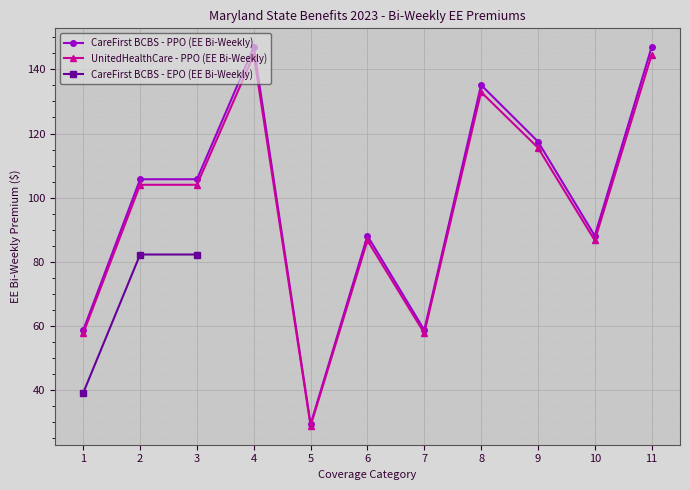

How many interior local valleys does the UnitedHealthCare - PPO (EE Bi-Weekly) series have?

3